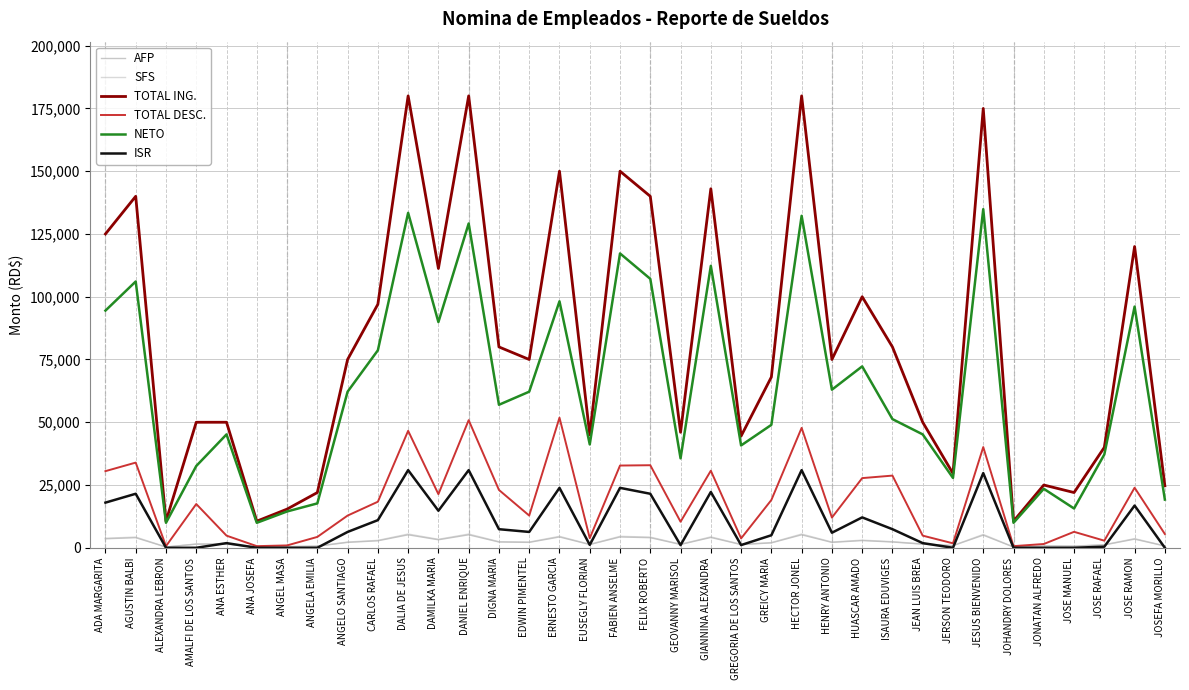

What is the maximum value shown in the chart?

180000.0